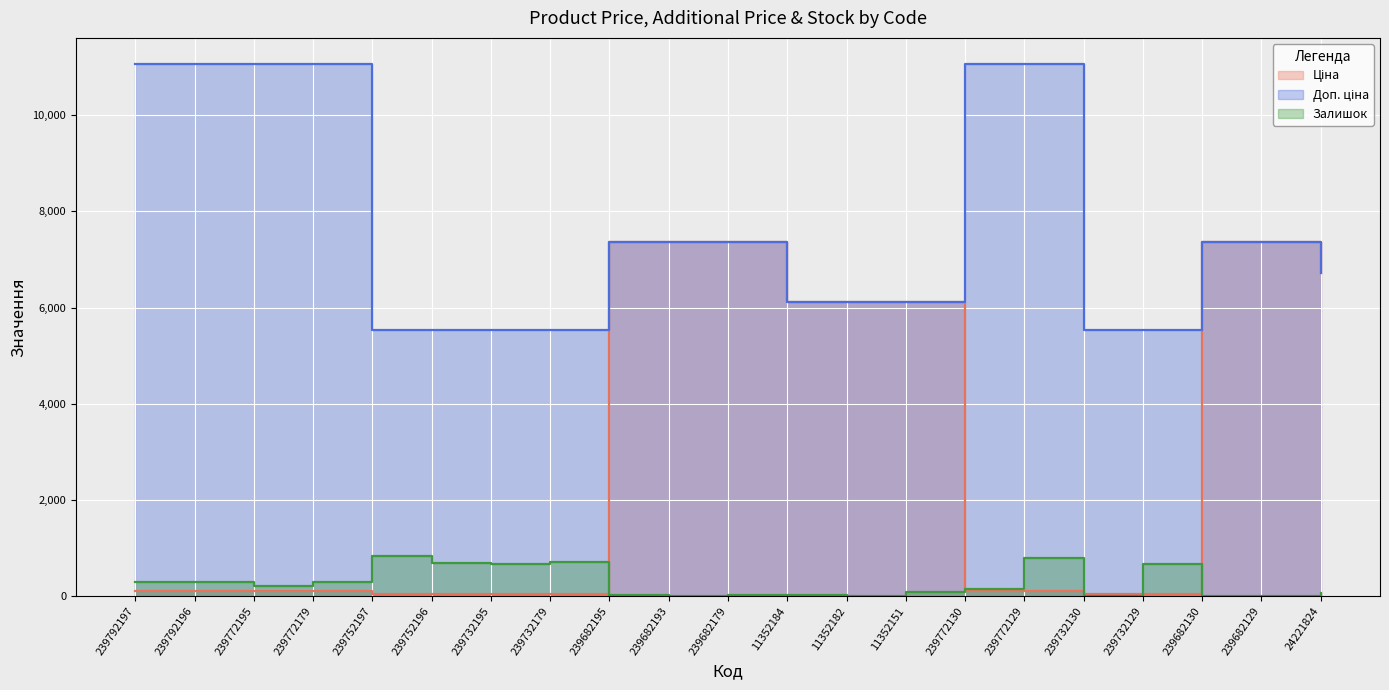

What position from the right is 239732130?

5